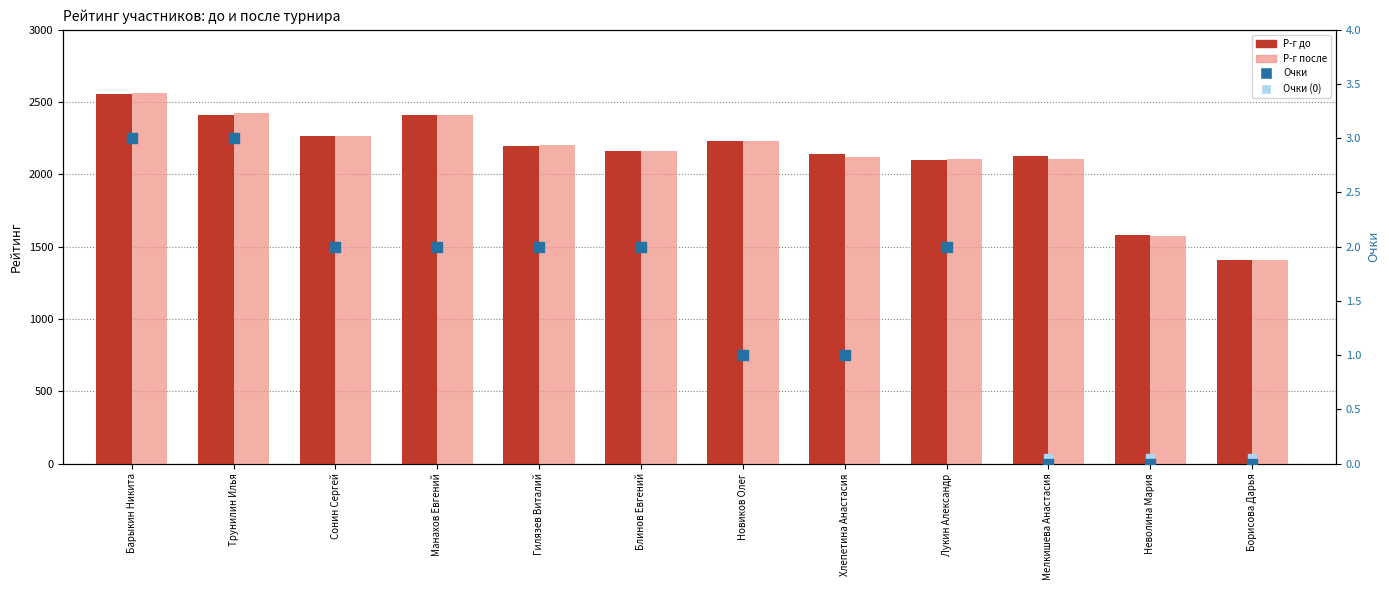

Which series has the widest spread of Y values?

Р-г после